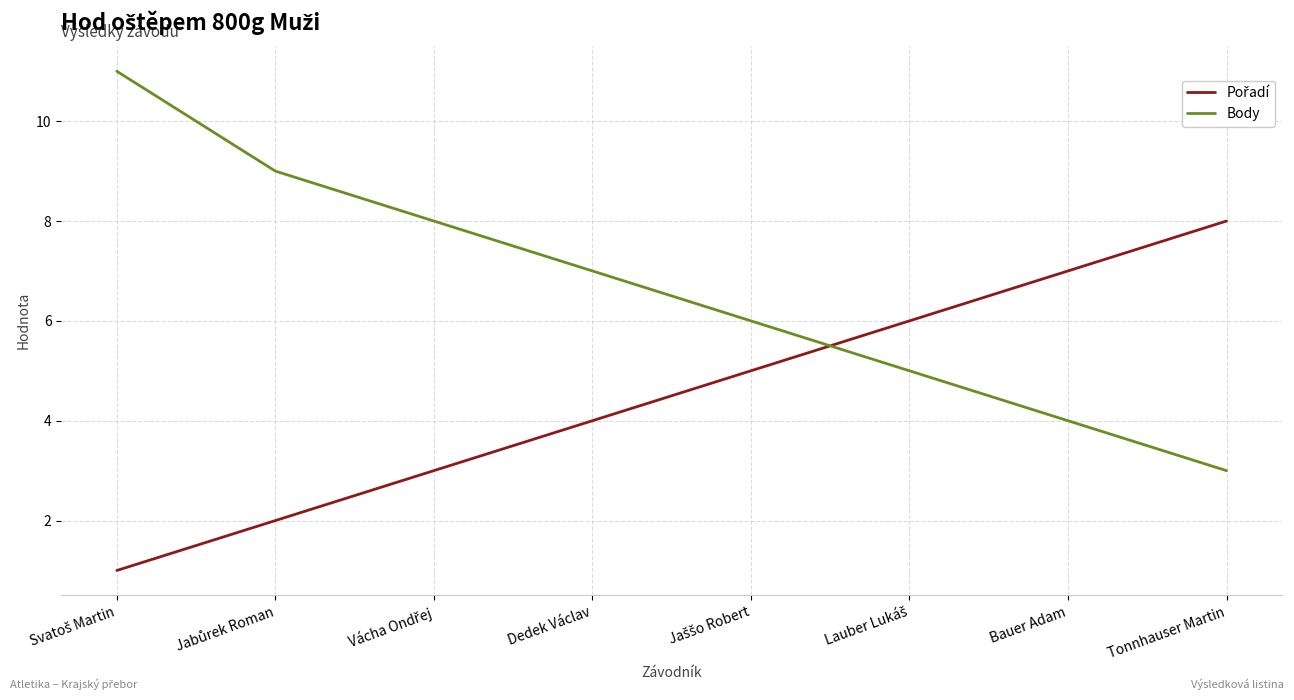

Where is Body nearest to the value 7?

Dedek Václav